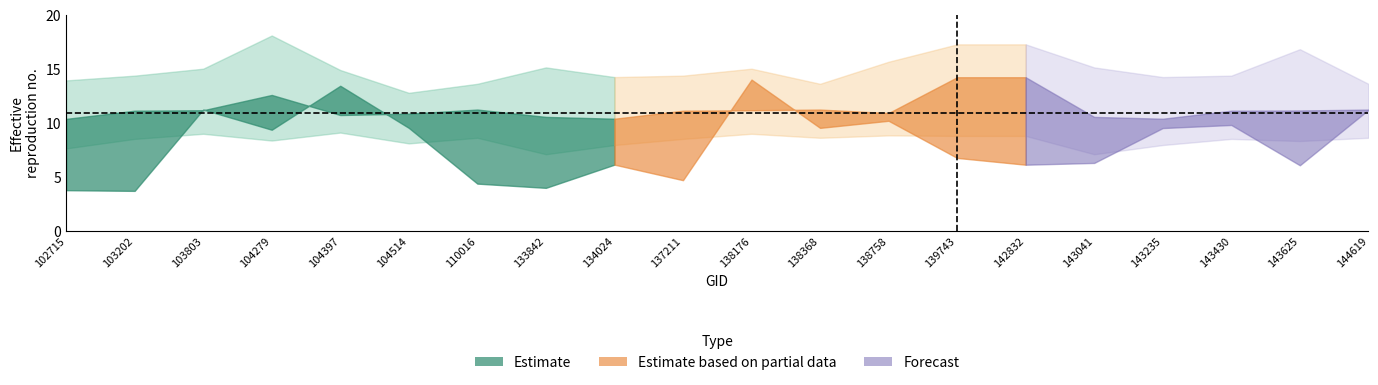

What is the difference between the highest and lowest values at 133842?

11.2